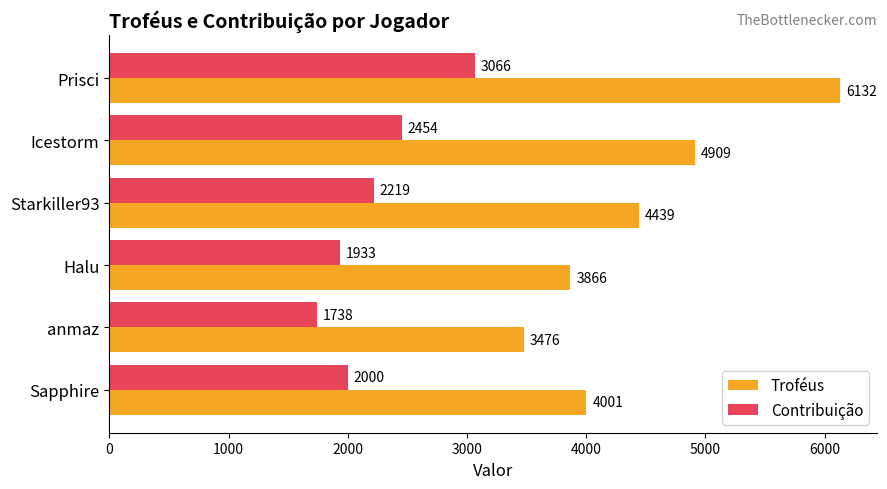

The Contribuição series shows 1287 at Sapphire. True or false?

False